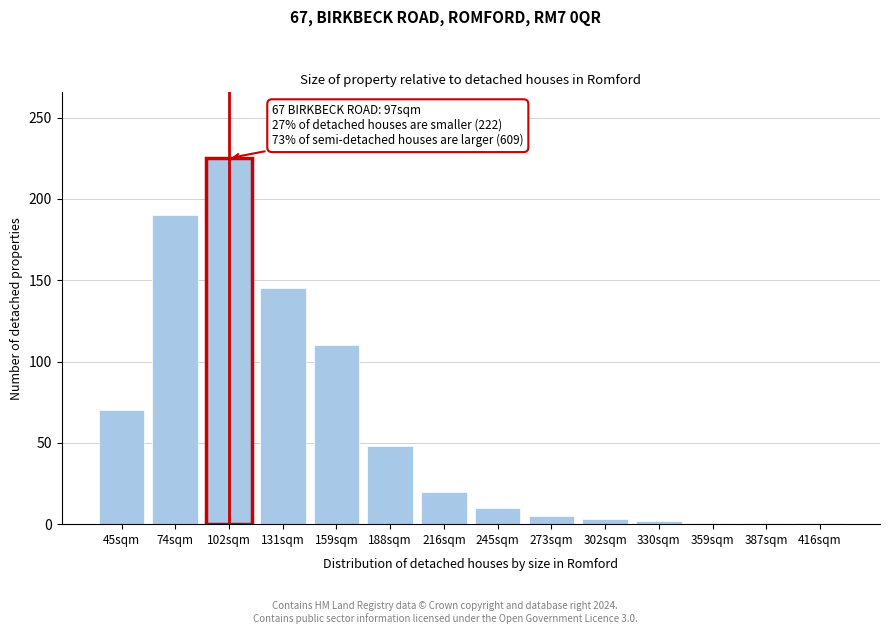

What is the change in value from 131sqm to 245sqm?

-135